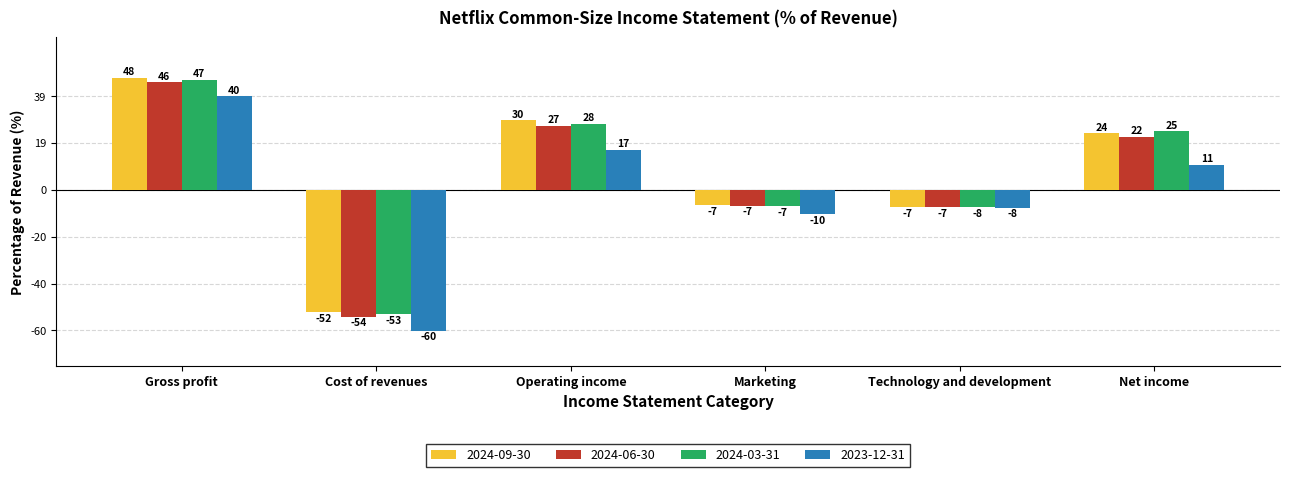

Rank the series at Gross profit from lowest to highest value.

2023-12-31, 2024-06-30, 2024-03-31, 2024-09-30